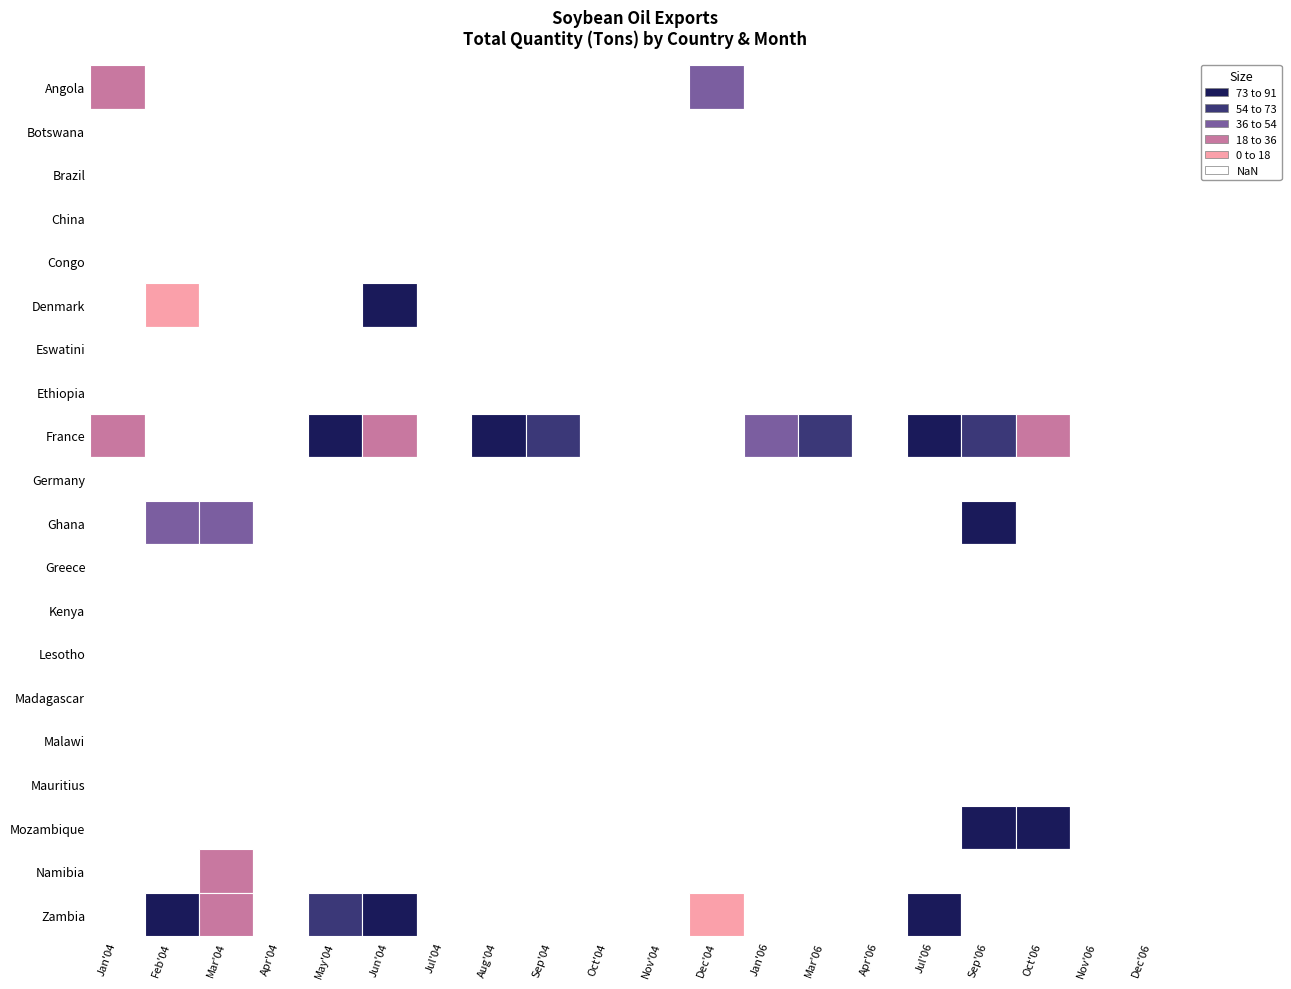

The Greece series shows 0 at Jan. True or false?

True